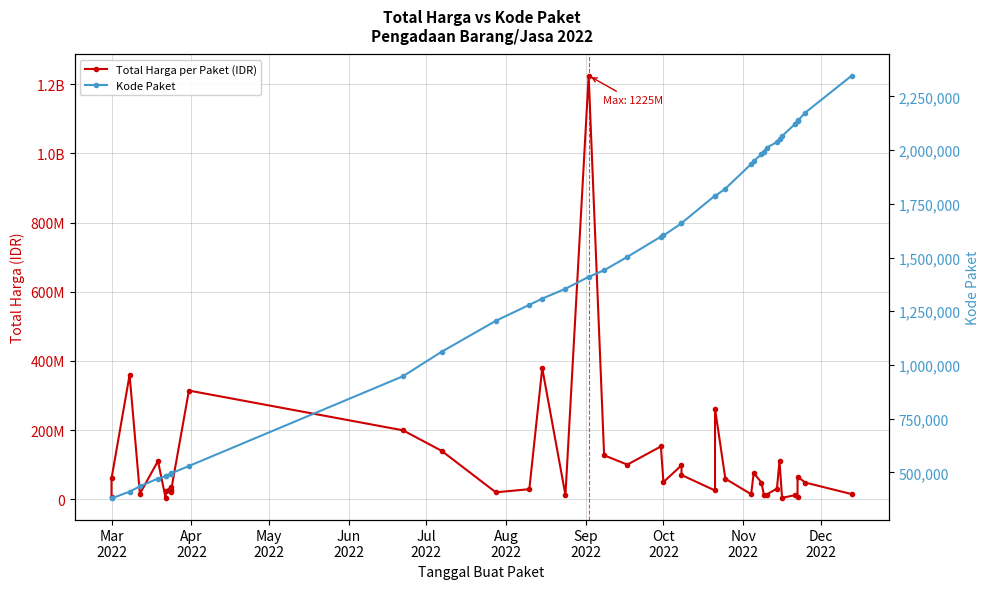

What is the greatest value displayed?

1224682000